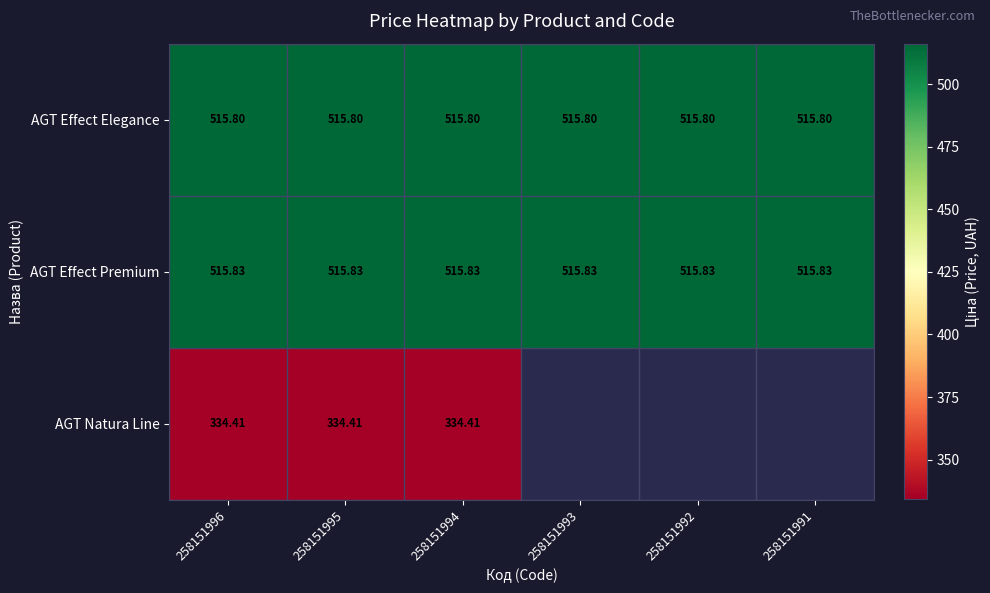

True or false: AGT Effect Elegance has a value of 899.1 at 258151991.

False